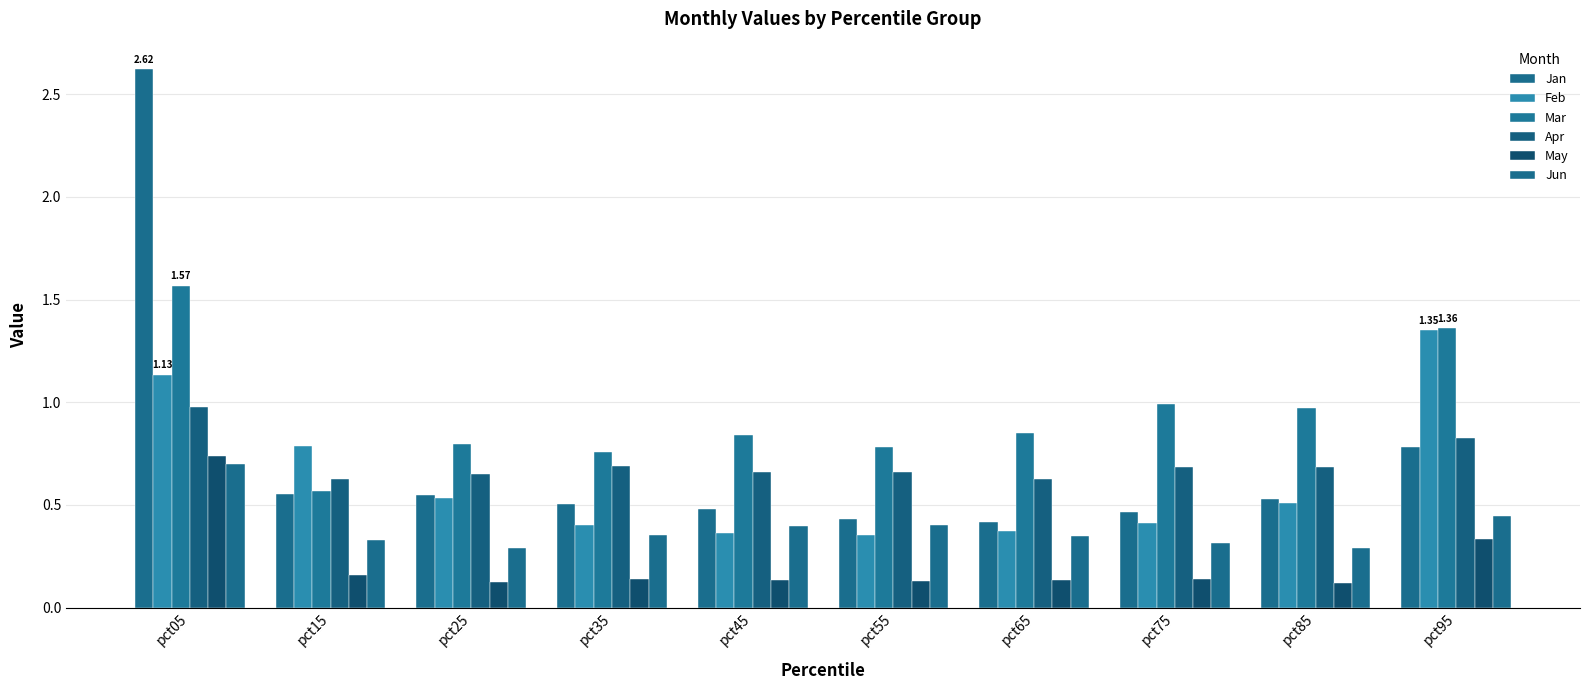

How many groups of bars are there?

10